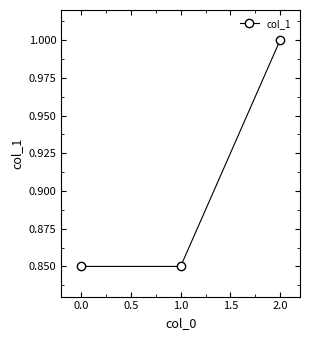

The value at 1.0 is 0.3. True or false?

False